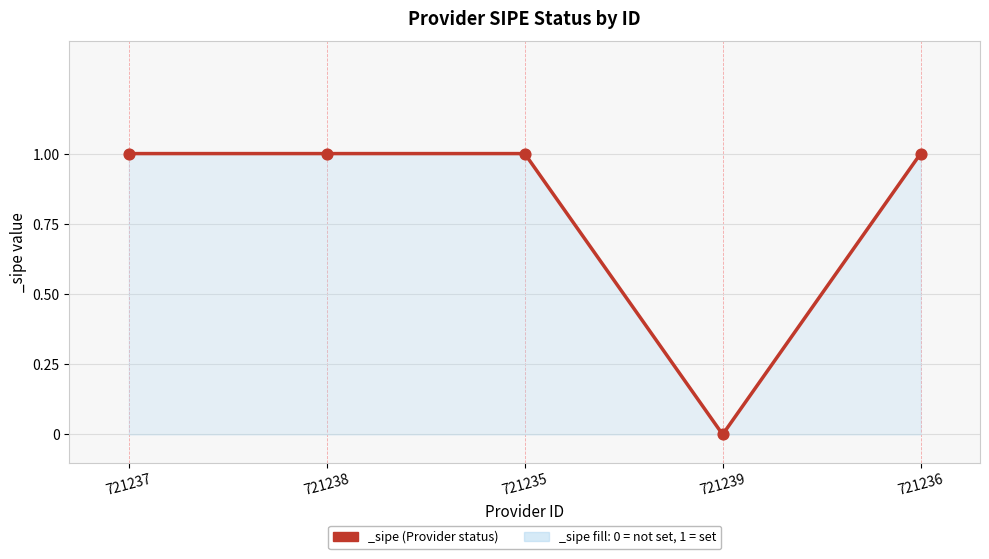

Approximately how many times larger is the value at 721236 compared to 721238?

1.0